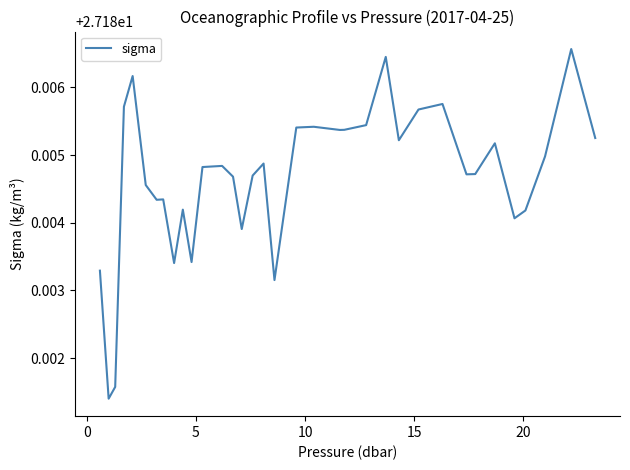

Count the values in the range 27 to 28.

37